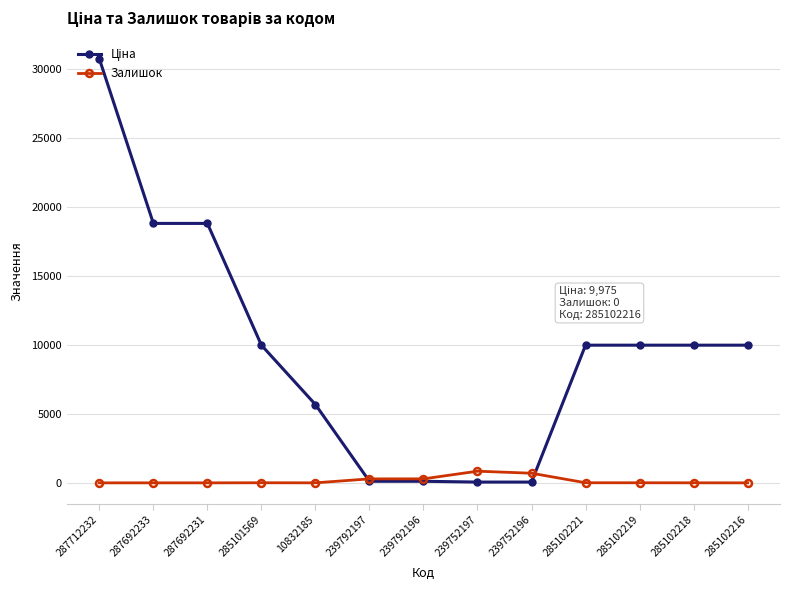

Count the number of categories in the chart.

13